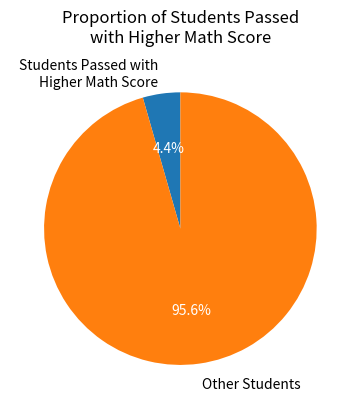

Which category accounts for the majority?

Other Students